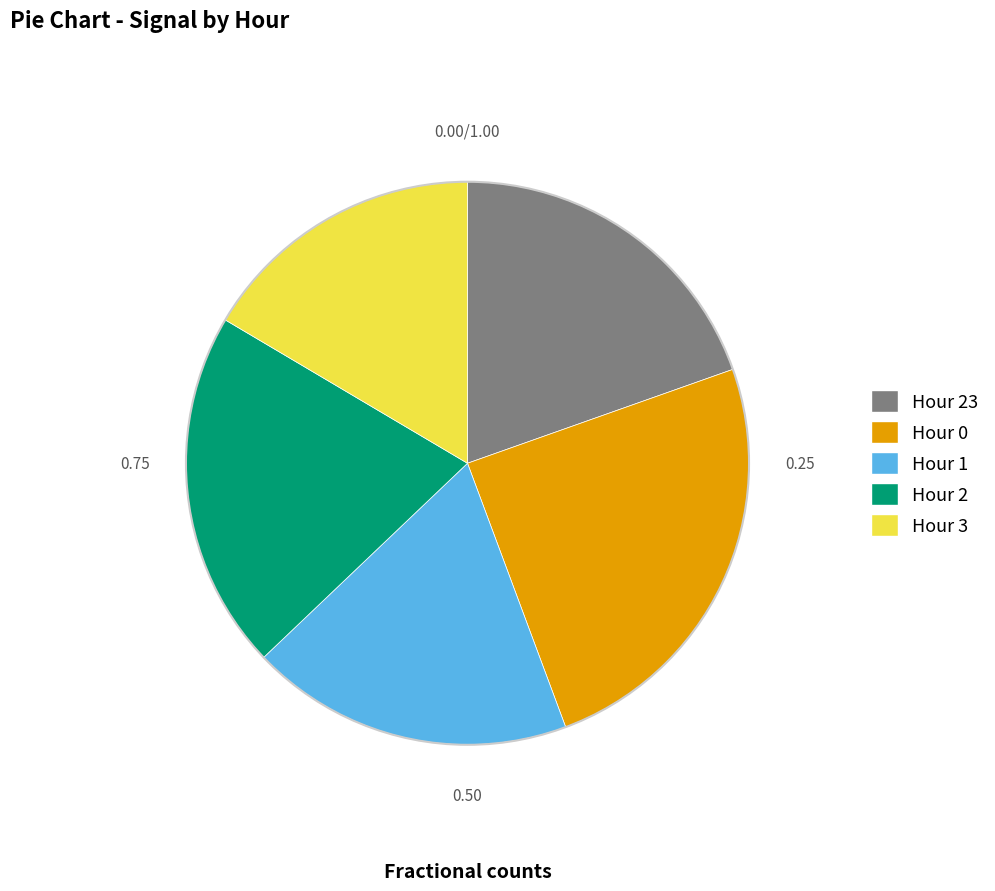

Is there any slice that represents more than half of the pie?

No